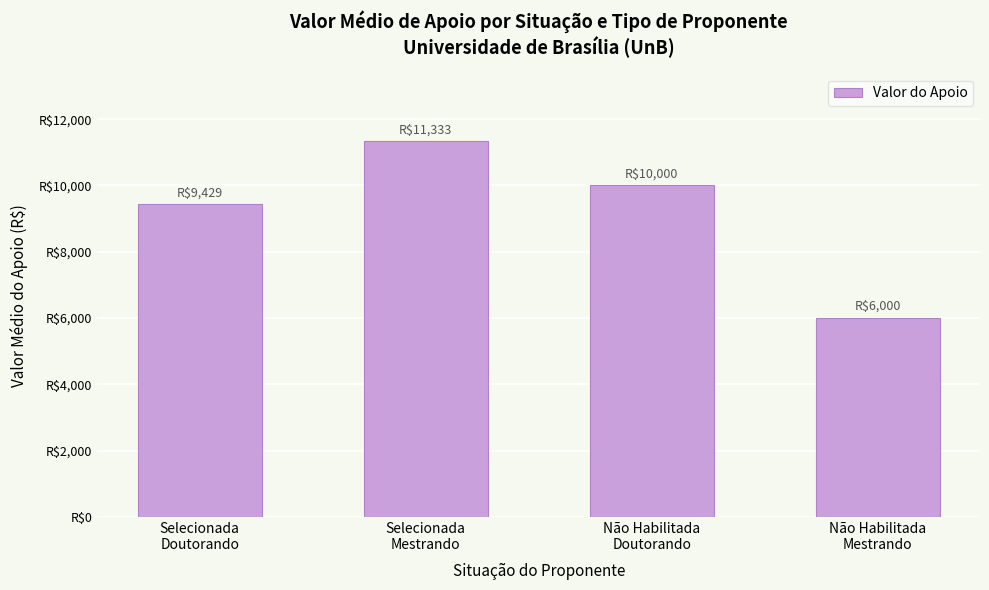

Does the chart contain stacked bars?

No